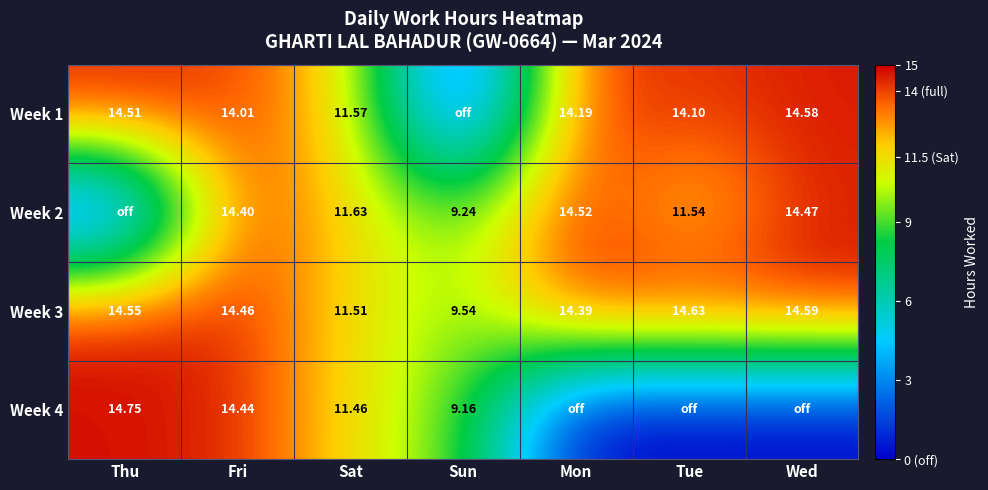

At which label is Week 3 closest to 12?

Sat